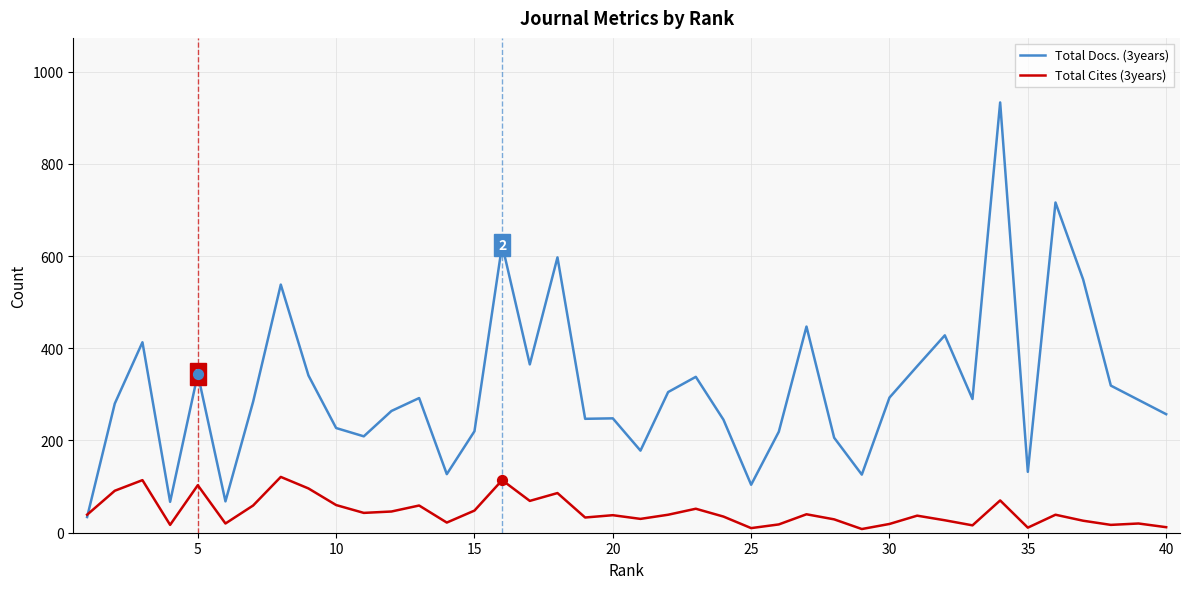

Which series has the largest total across all categories?

Total Docs. (3years)